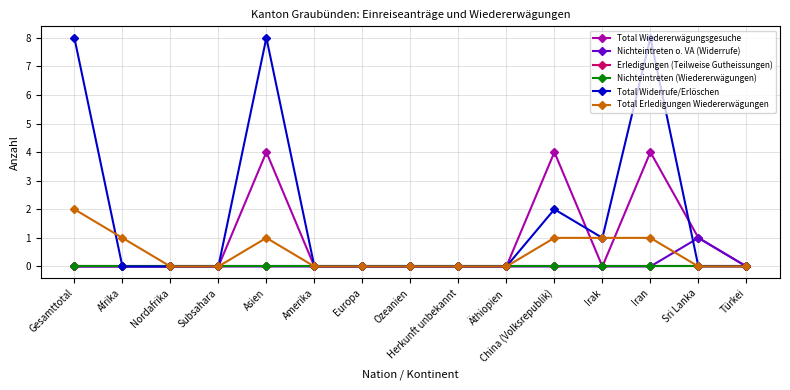

At which category is the sum across all series the highest?

Asien